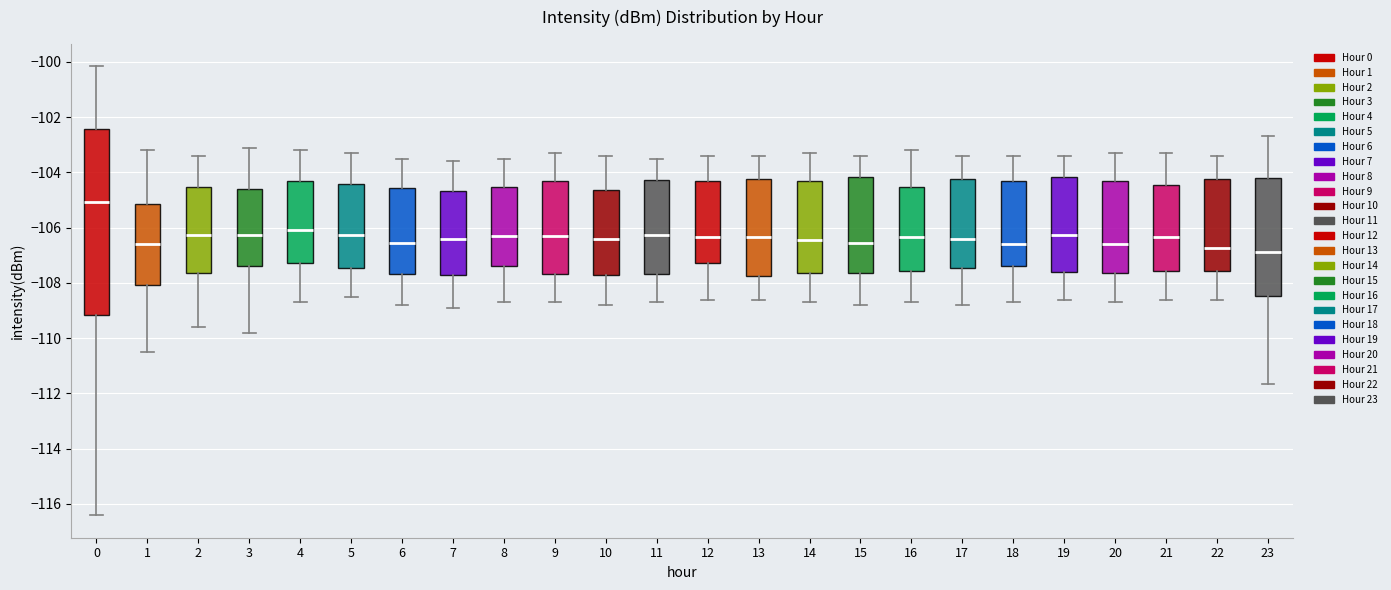

Which box is the tallest, from its lower edge to its upper edge?

0